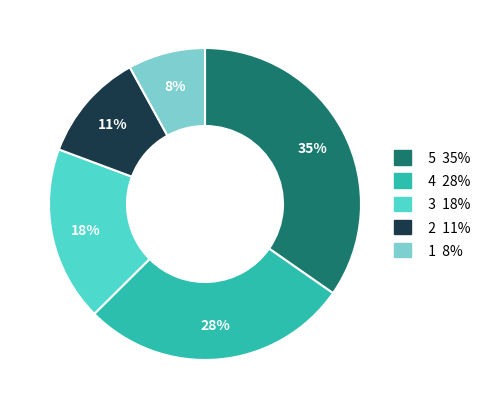

Does any single category account for the majority?

No